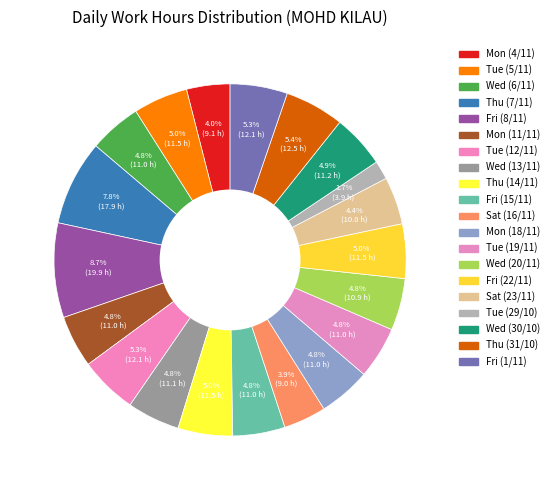

To the nearest percent, what is the average slice percentage?

5%